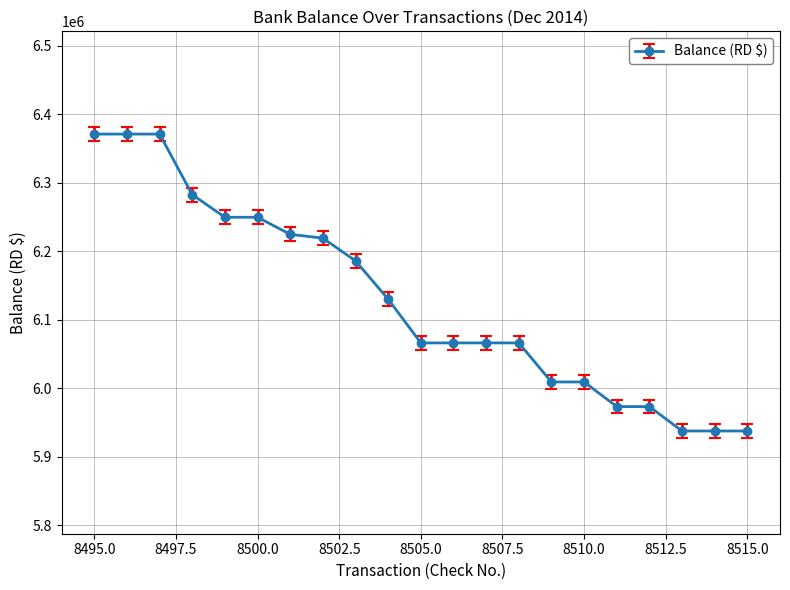

What is the value of the 6th point from the left?

6249461.7